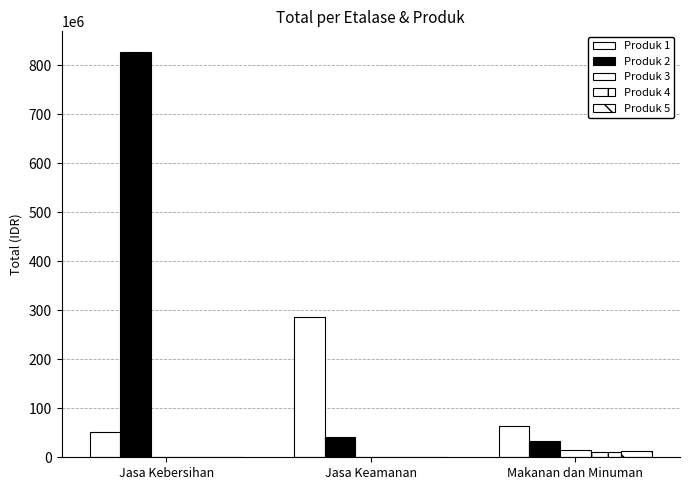

Which series changed the most between Jasa Kebersihan and Jasa Keamanan?

Produk 2